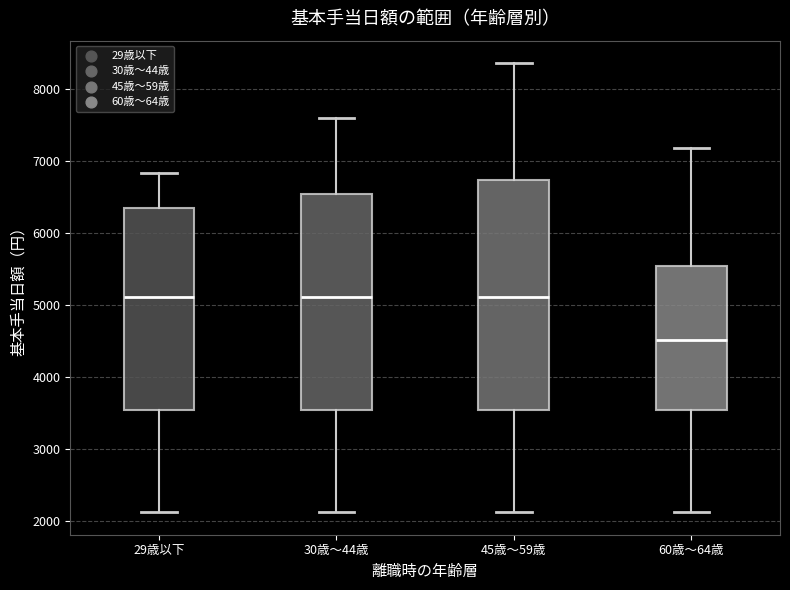

Which box's median line is the lowest?

60歳～64歳